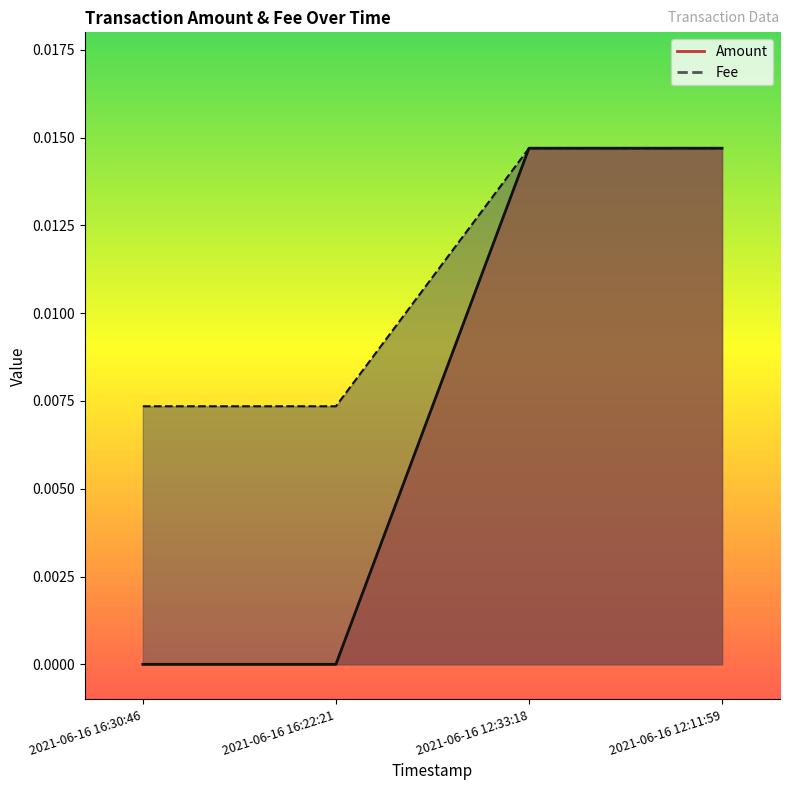

What are all the series names shown in the legend?

Amount, Fee